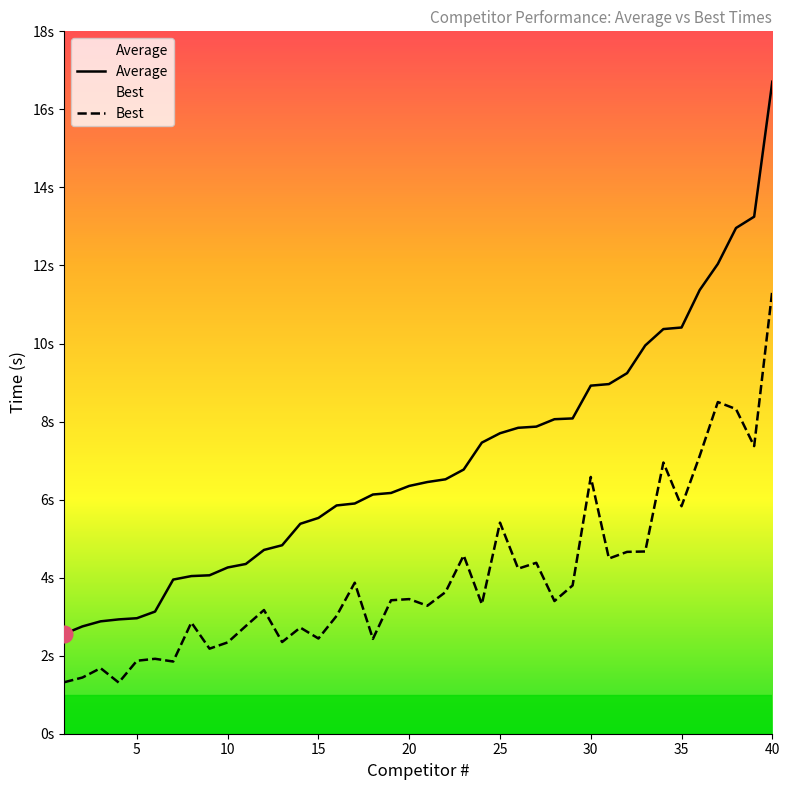

Rank the series by their average value, from highest to lowest.

Average, Best